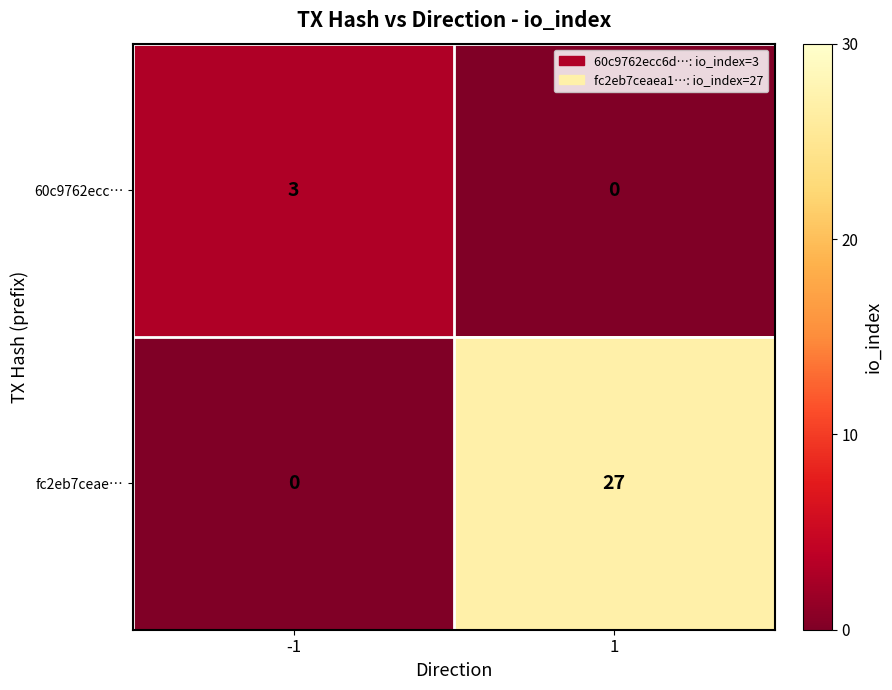

Between -1 and 1, which series saw the biggest shift?

fc2eb7ceae…